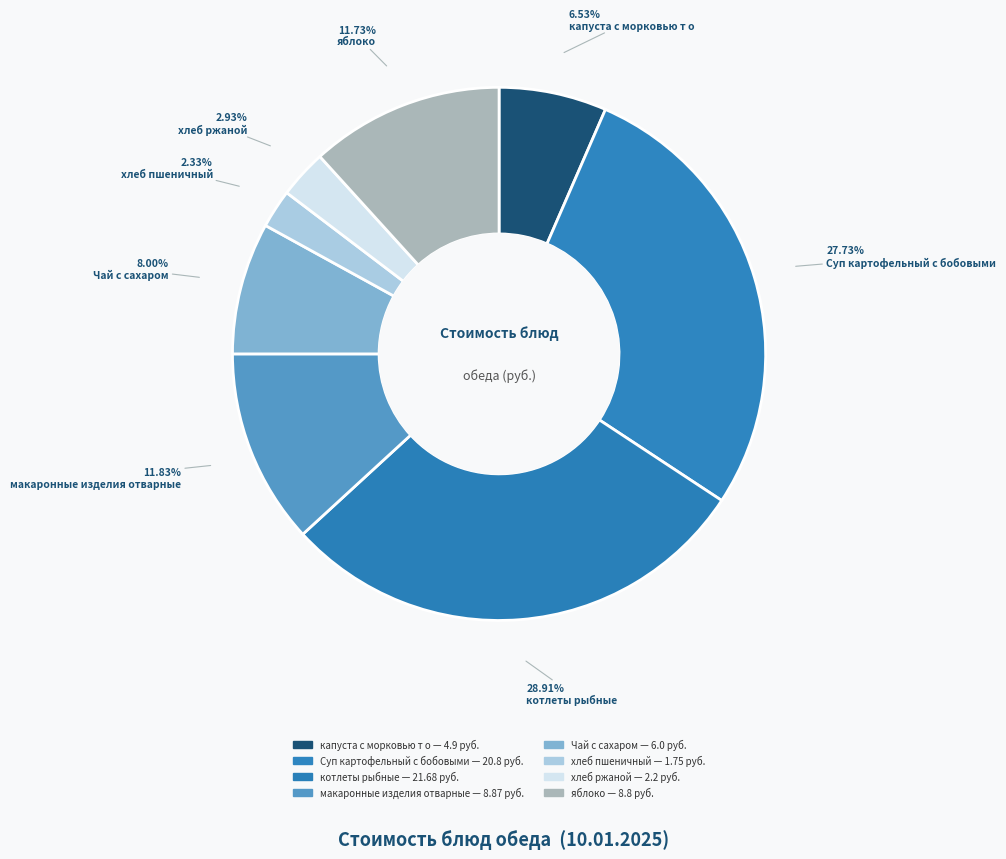

What is the largest slice in the pie chart?

котлеты рыбные